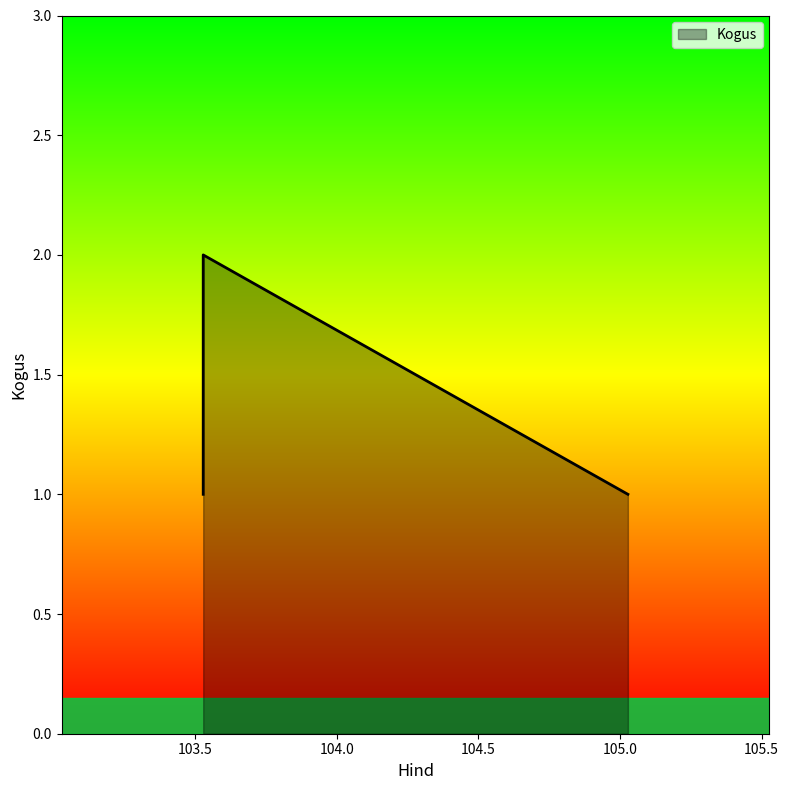

The value at 103.527778 is 3. True or false?

False